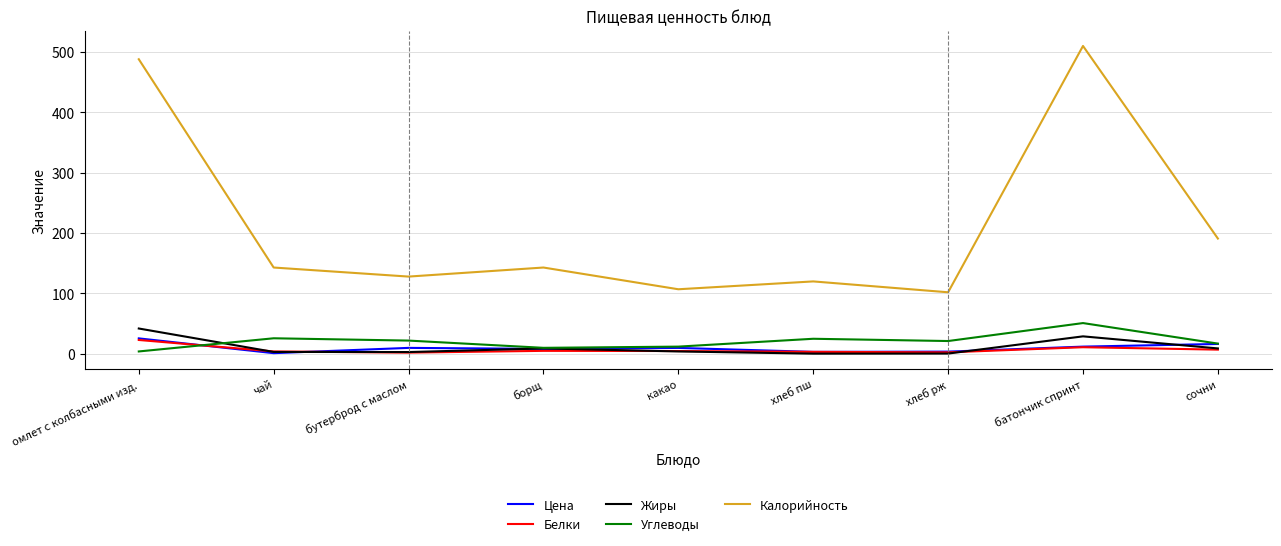

What is the greatest value displayed?

510.0